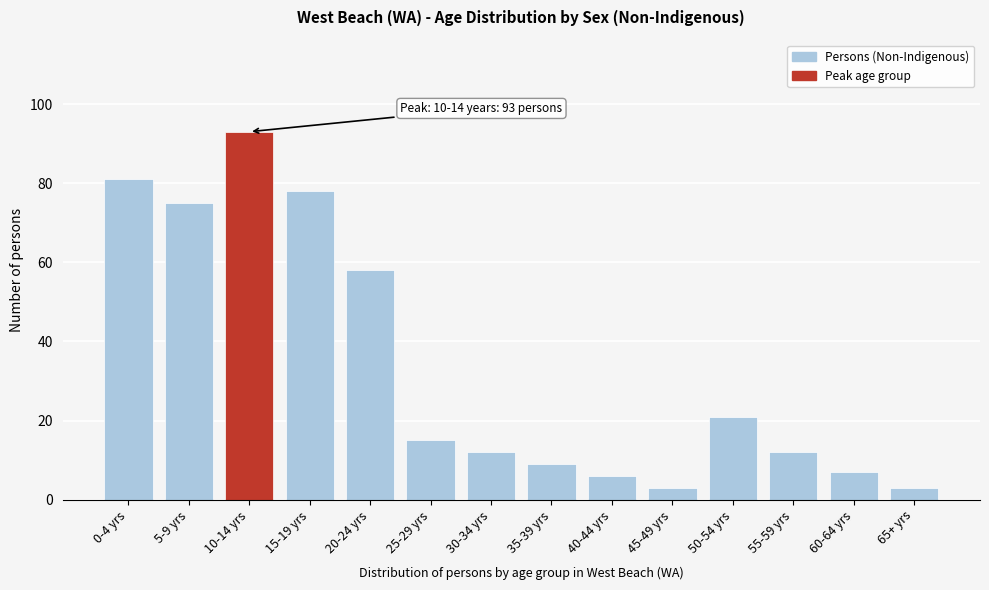

Reading left to right, what are all the values shown in this chart?

81	75	93	78	58	15	12	9	6	3	21	12	7	3